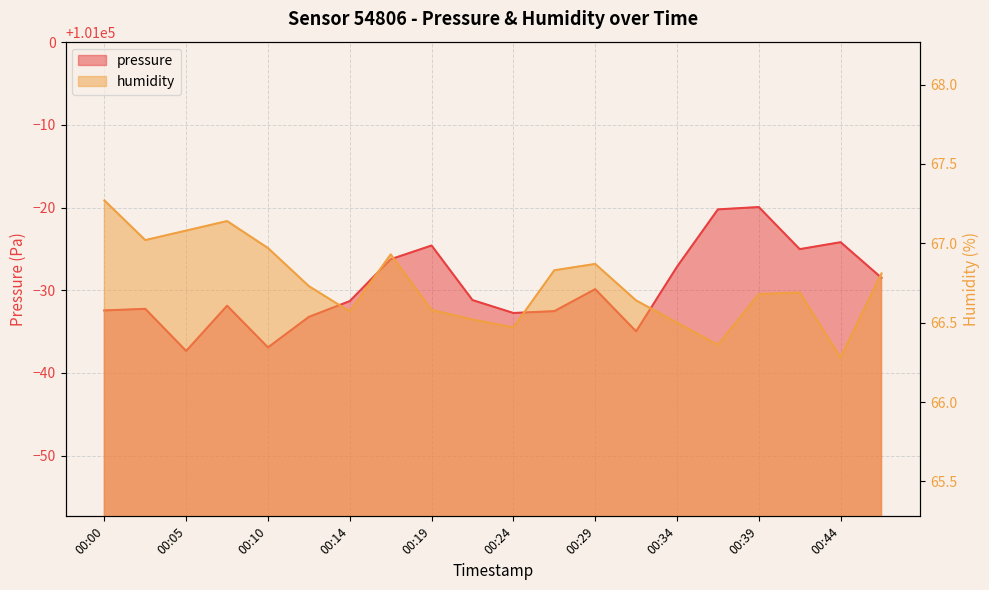

Rank the categories by pressure value from lowest to highest.

00:05, 00:10, 00:32, 00:12, 00:24, 00:27, 00:00, 00:02, 00:07, 00:14, 00:22, 00:29, 00:46, 00:34, 00:17, 00:41, 00:19, 00:44, 00:36, 00:39